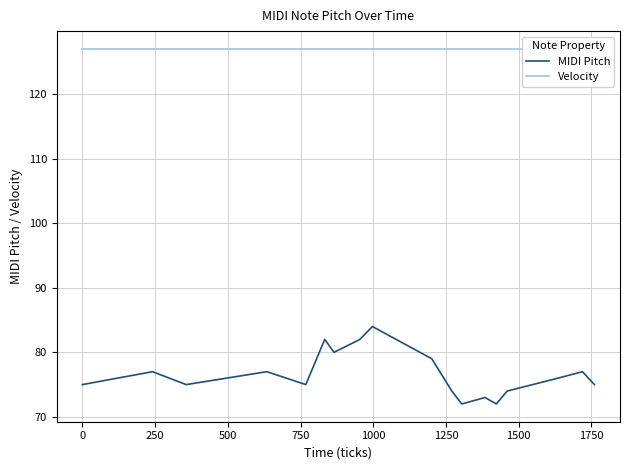

What is the maximum value for MIDI Pitch?

84